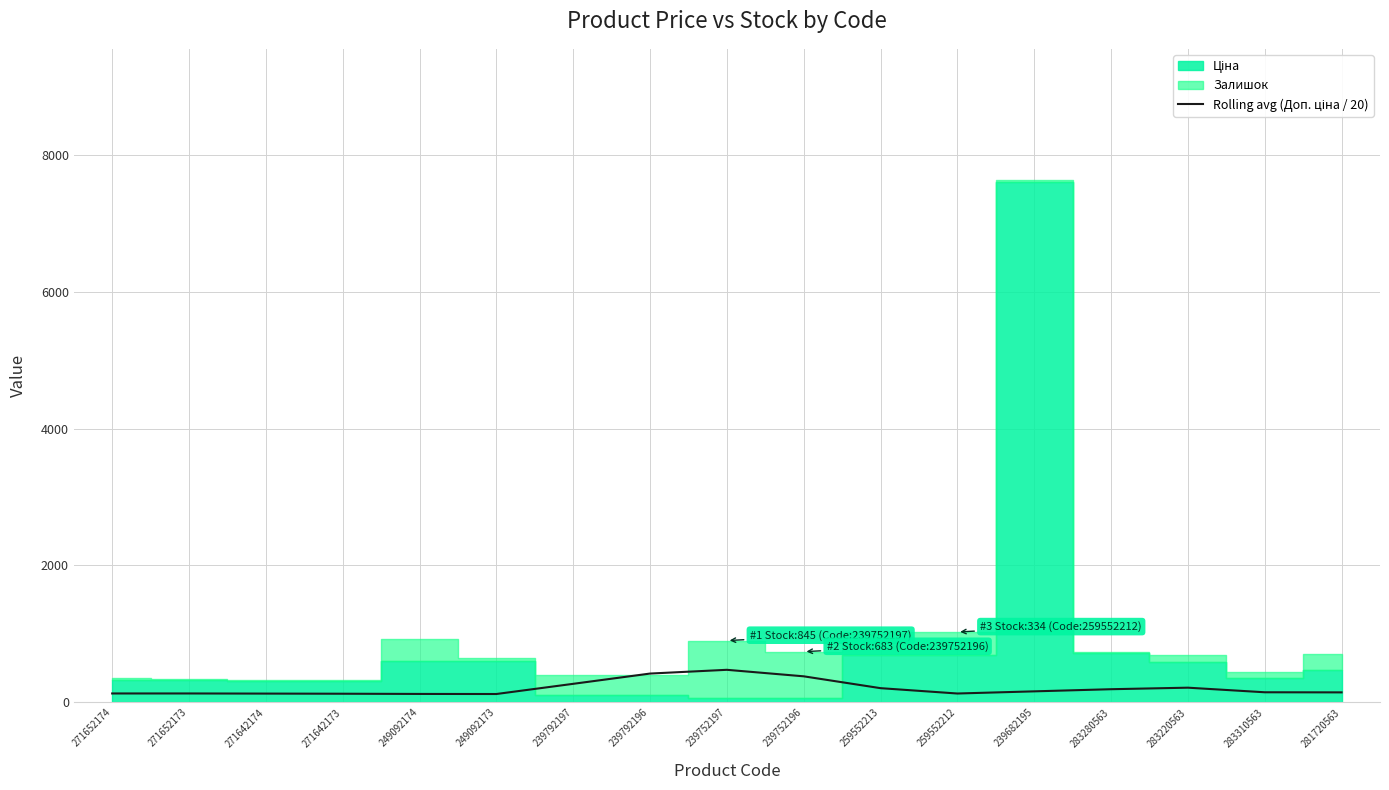

True or false: the data has more than 0 interior local peaks.

True